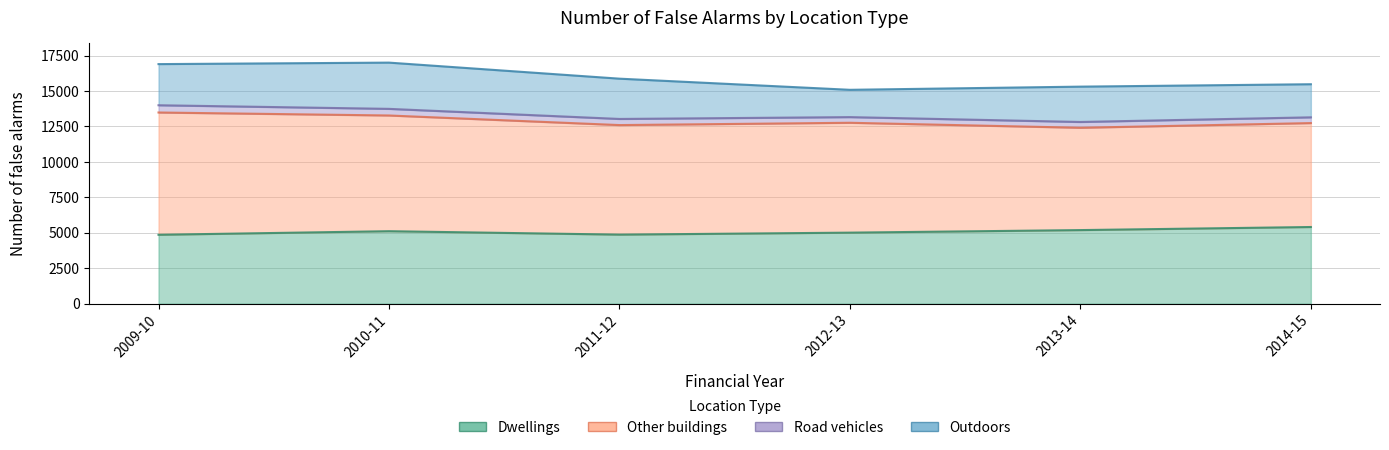

What value does the Outdoors series have at 2013-14?

2493